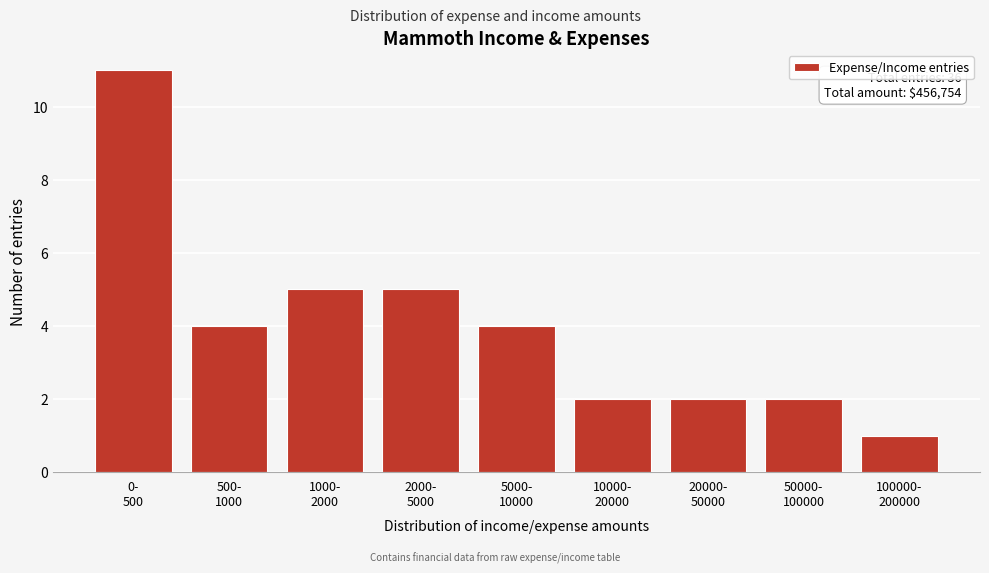

Reading left to right, transcribe all the data shown in this chart.

11	4	5	5	4	2	2	2	1